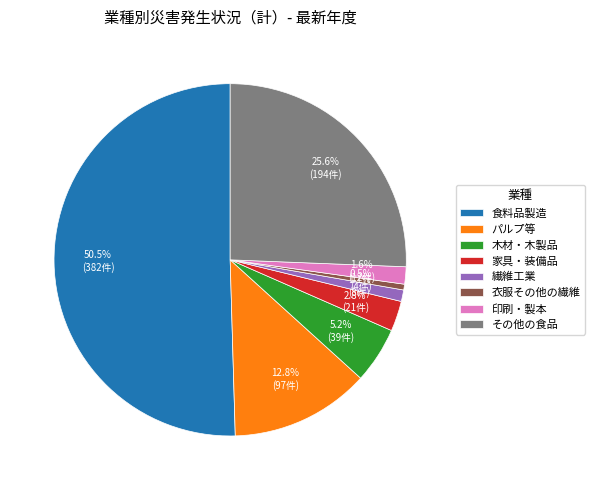

What is the majority slice?

食料品製造